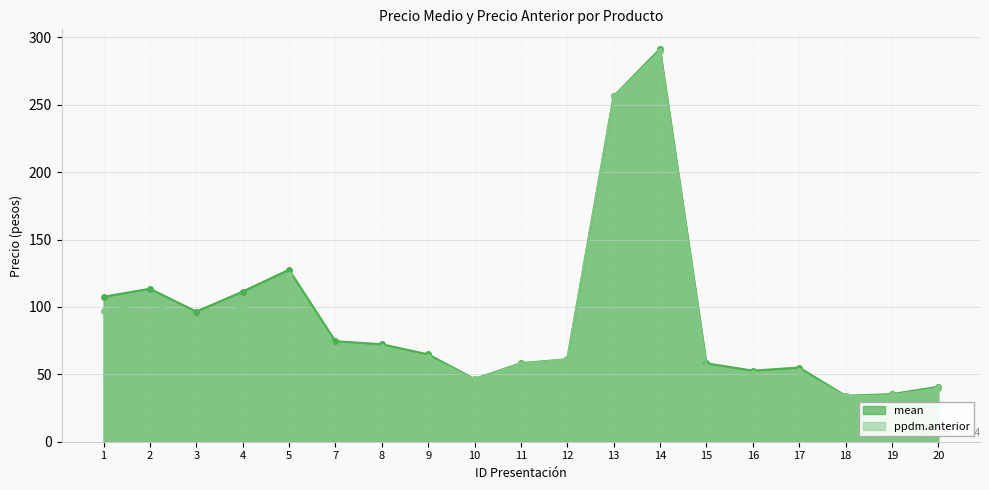

What is the spread (max minus min) of values at 17?

2.7